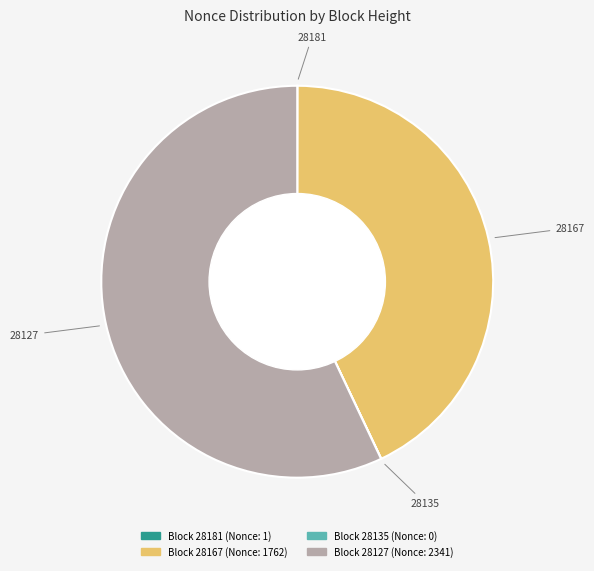

Does any single category account for the majority?

Yes